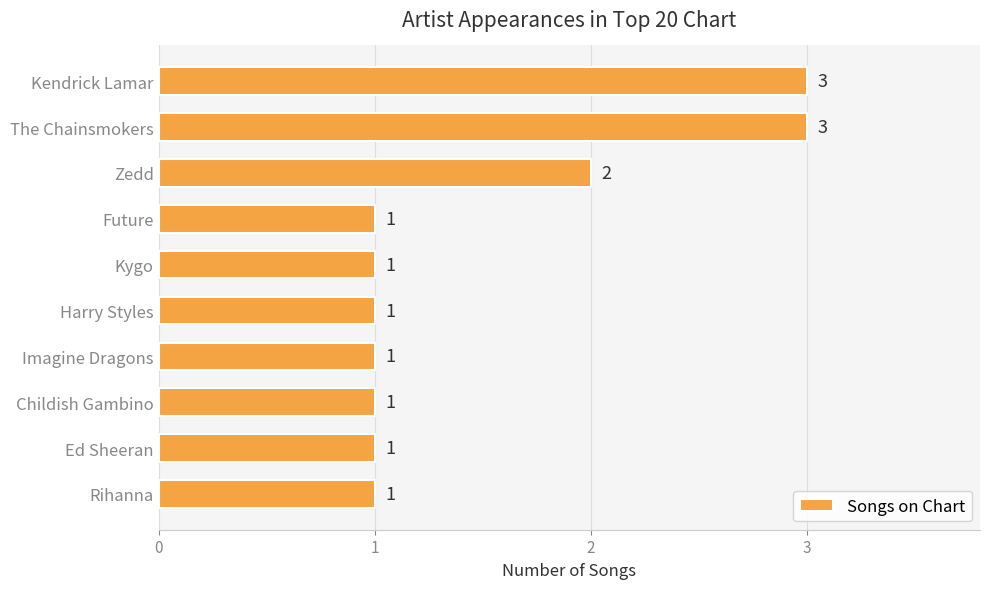

Reading bottom to top, what are all the values shown in this chart?

1	1	1	1	1	1	1	2	3	3